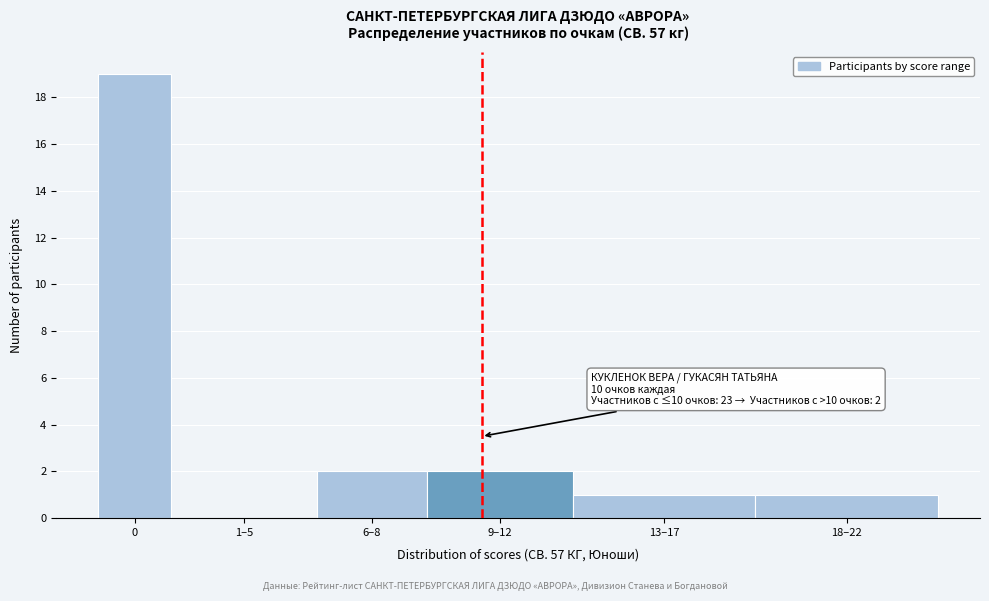

Reading left to right, list all the values displayed in this chart.

0=19	1–5=0	6–8=2	9–12=2	13–17=1	18–22=1